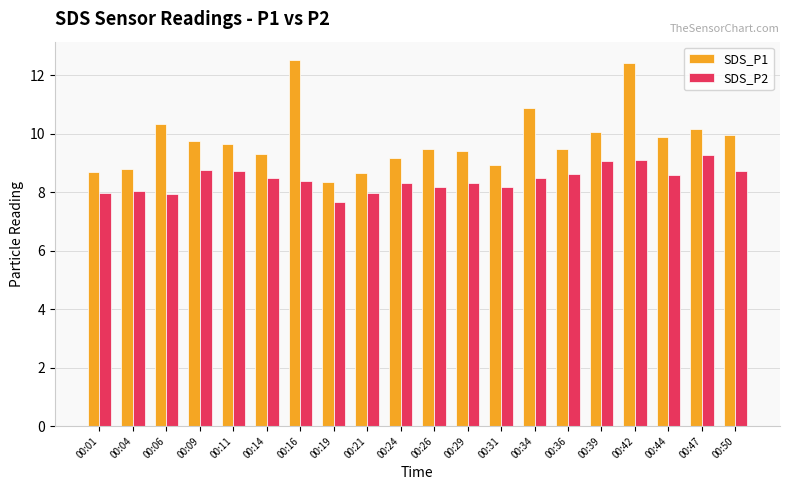

Rank the series by their maximum value, from lowest to highest.

SDS_P2, SDS_P1